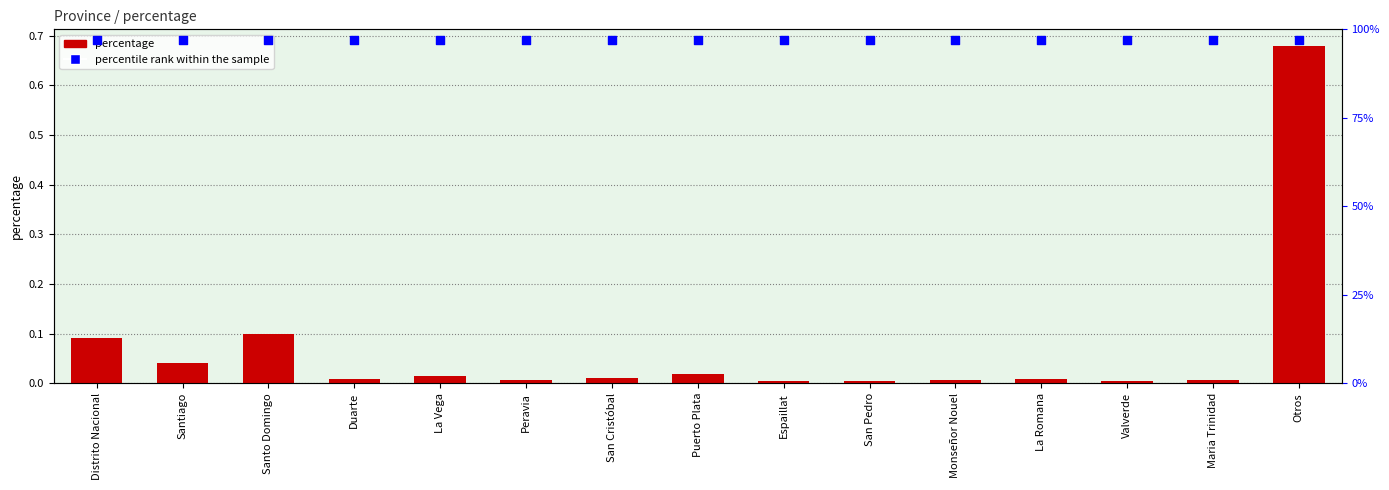

Which series has the largest total across all categories?

percentile rank within the sample